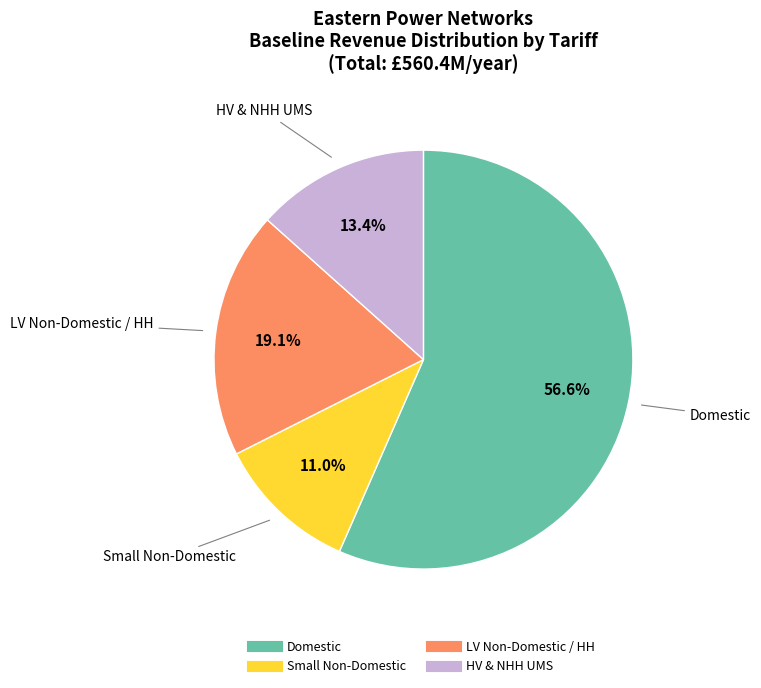

Count the number of slices in the pie.

4